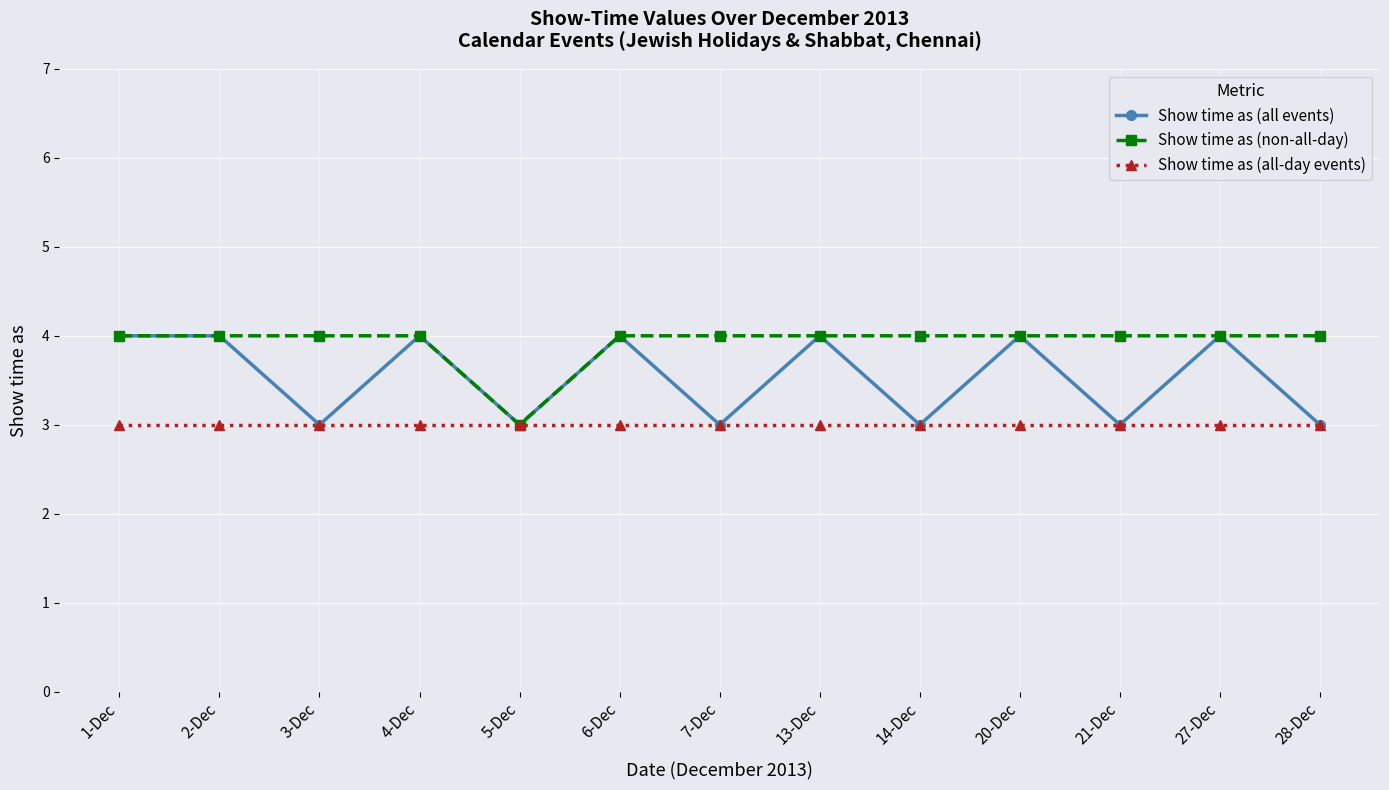

Which series has the largest total across all categories?

Show time as (non-all-day)